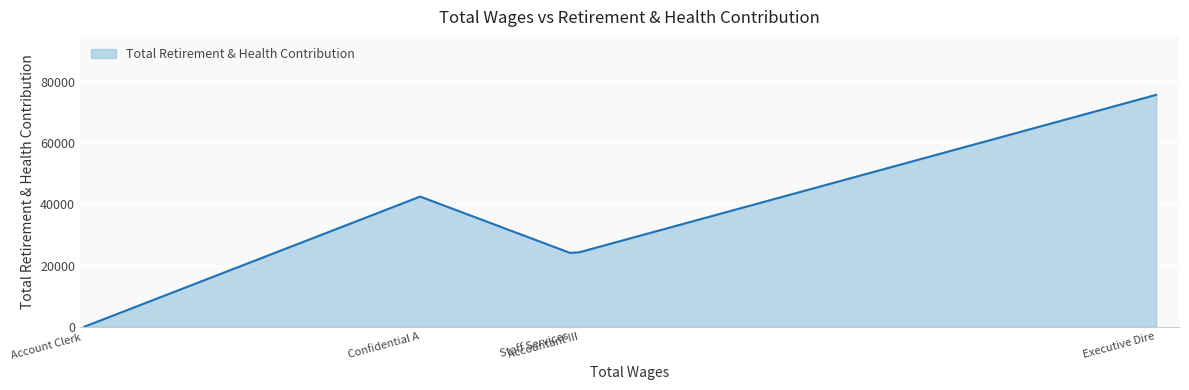

What is the maximum value shown in the chart?

75878